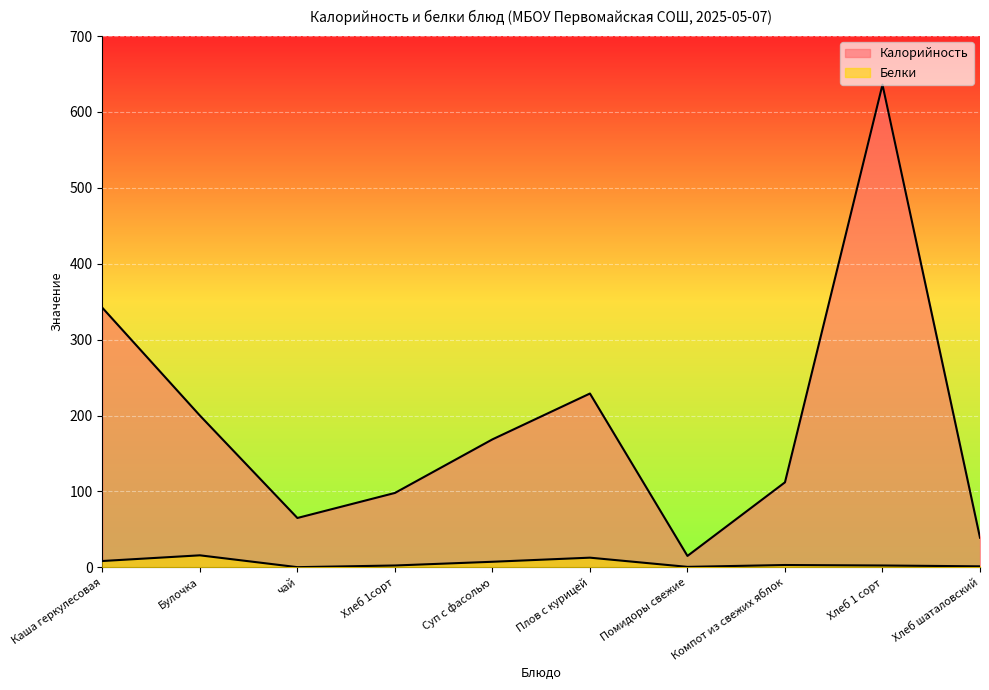

True or false: Калорийность has a value of 229.0 at Плов с курицей.

True